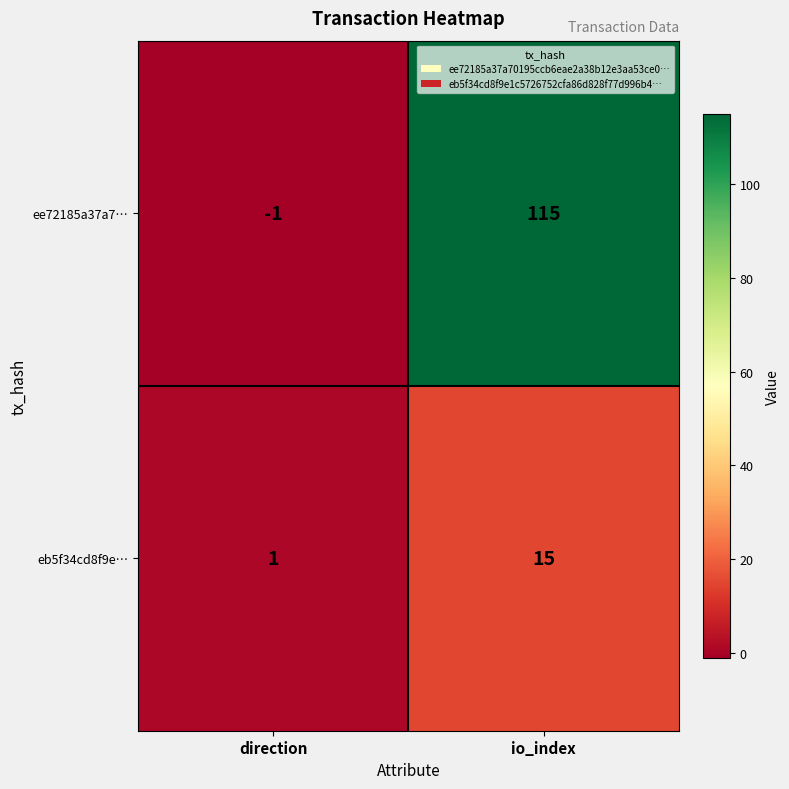

List the series in order of their peak value, highest first.

ee72185a37a7…, eb5f34cd8f9e…